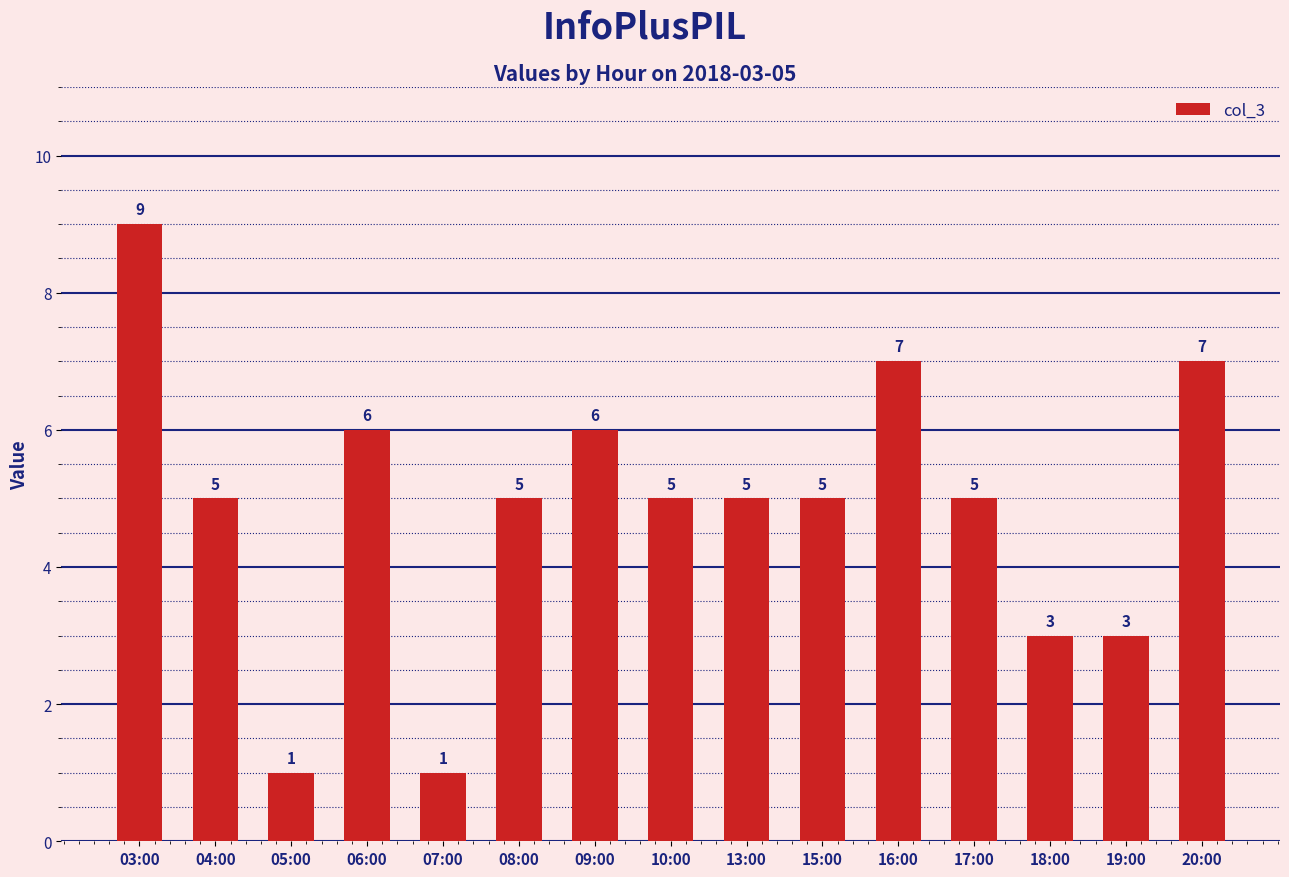

At which label does the data first exceed 5?

03:00